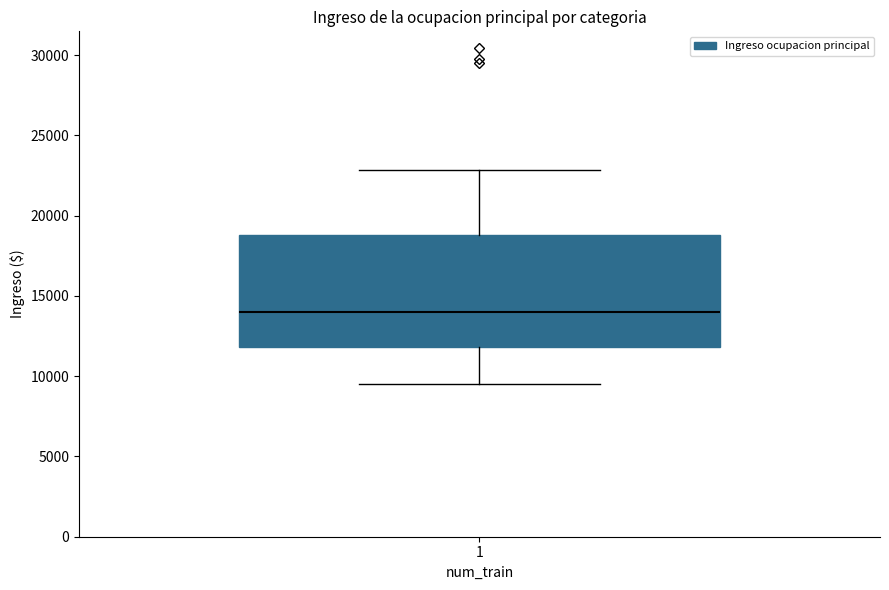

Where does the median line of the box at x = 1 sit on the y-axis? The values are not printed on the chart, so give them approximately, as read against the axis.

14000